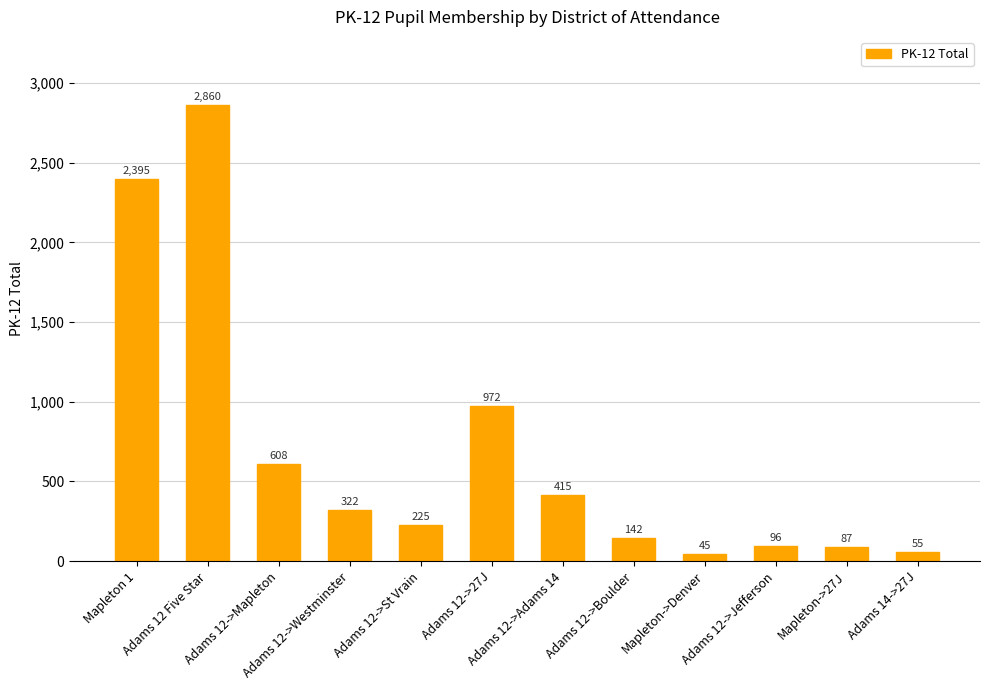

What is the label of the 3rd bar from the right?

Adams 12->Jefferson